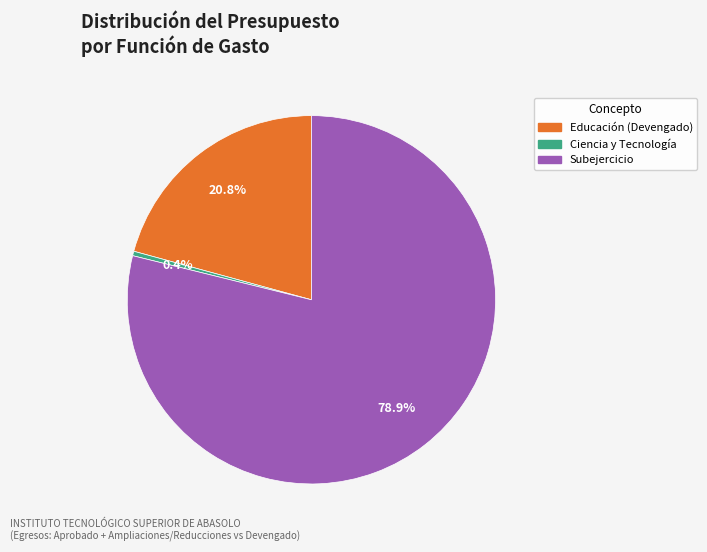

Does any single category account for the majority?

Yes